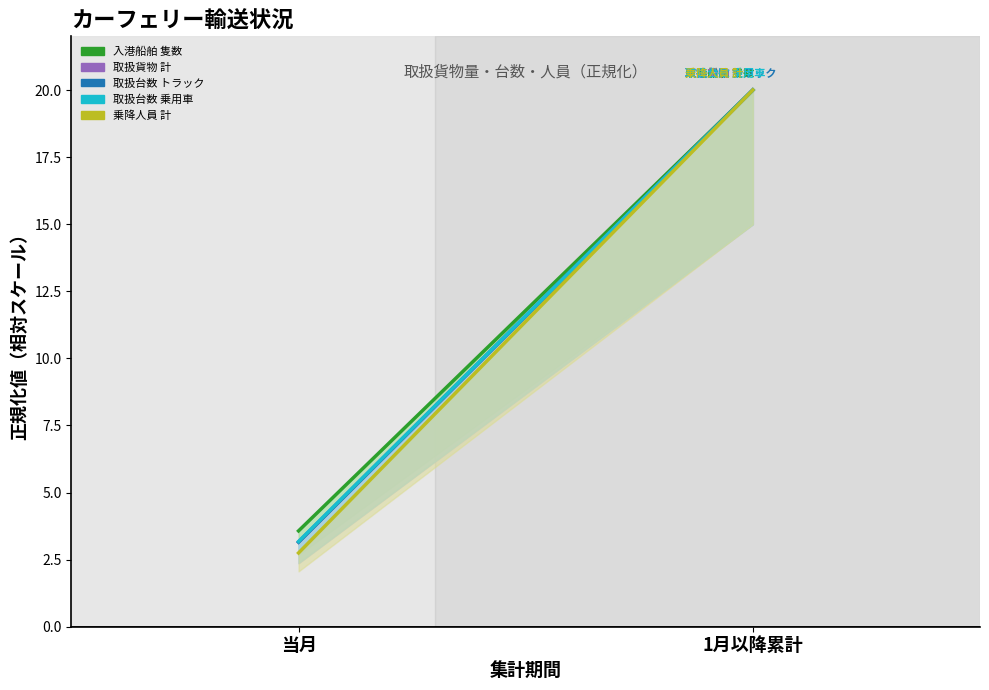

What is the sum of the 取扱貨物 計 values at 1月以降累計 and 当月?

23.2